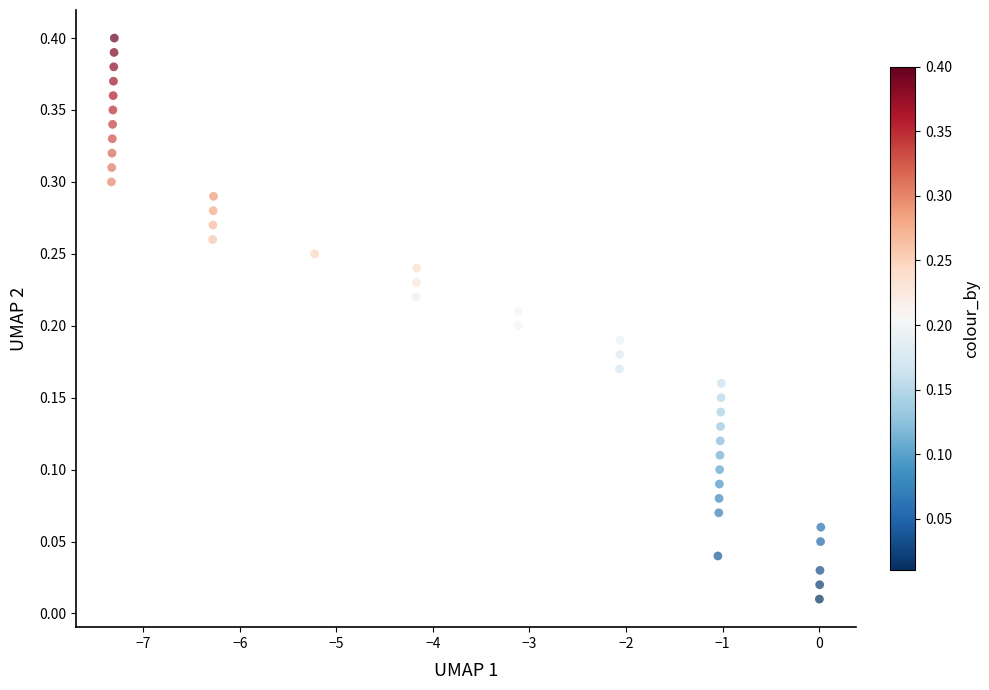

What is the range of X values (max minus min)?

7.3